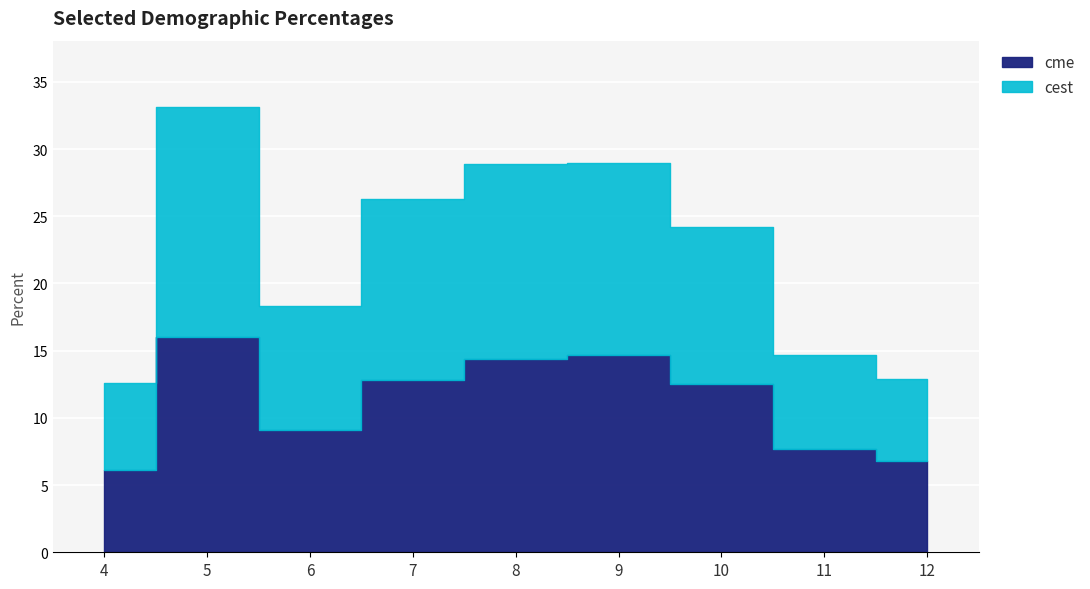

What is the sum of the cest values at 7 and 11?

20.5